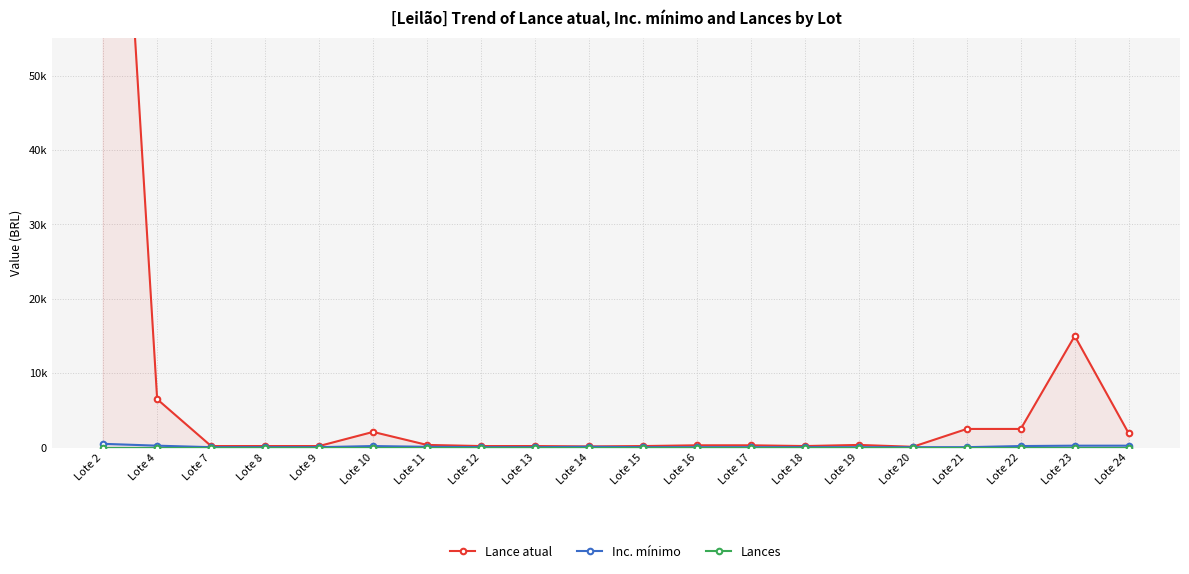

What is the average value of the Lance atual series?

7922